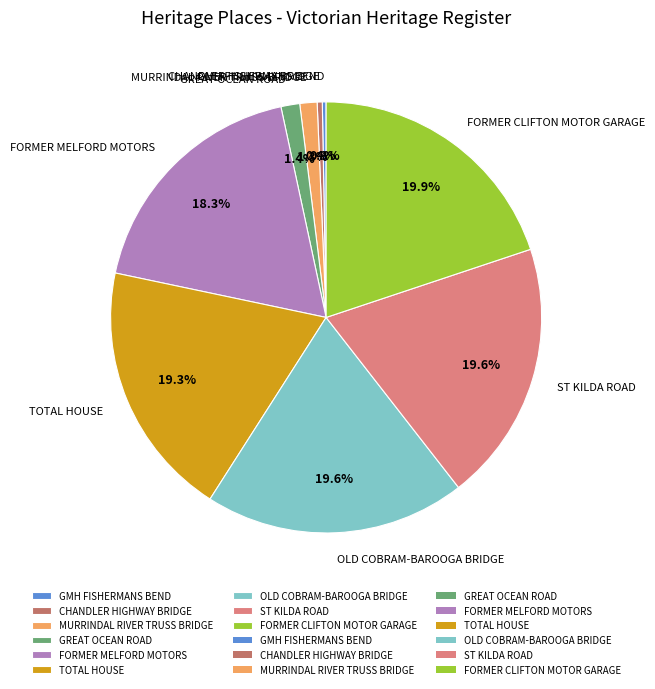

Does any single category account for the majority?

No